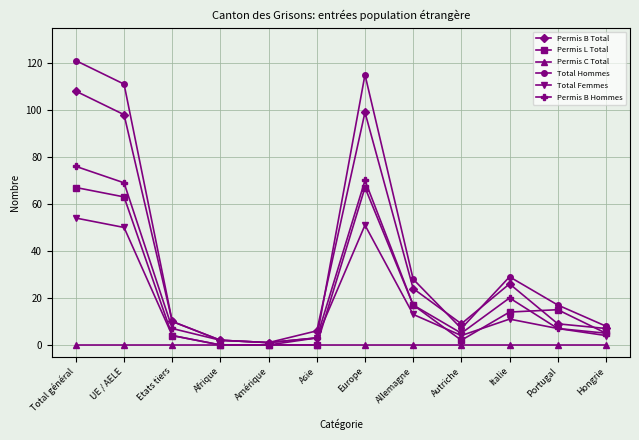

What is the minimum value for Total Hommes?

1